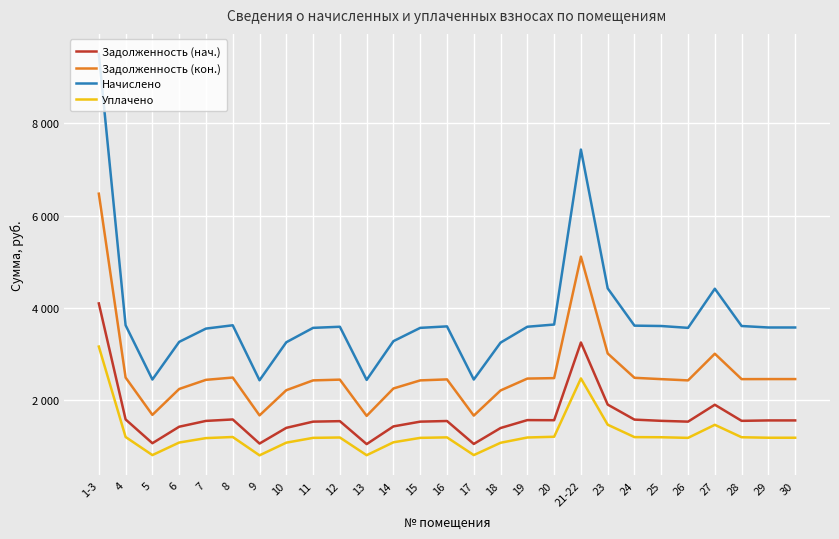

What are all the series names shown in the legend?

Задолженность (нач.), Задолженность (кон.), Начислено, Уплачено